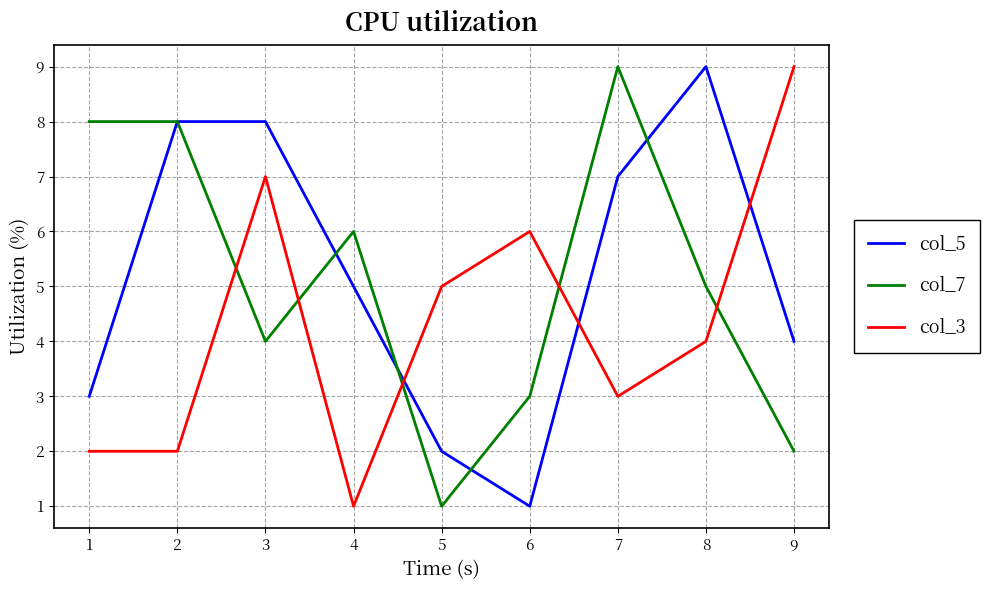

What is the greatest value displayed?

9